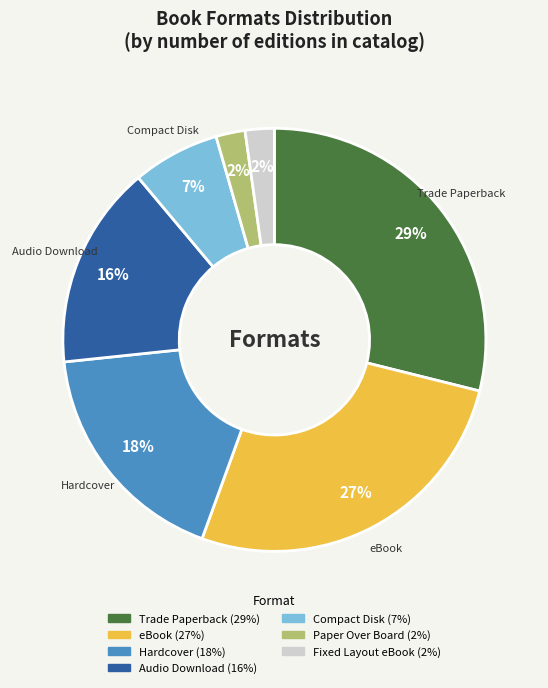

Which has a higher value, eBook or Fixed Layout eBook?

eBook